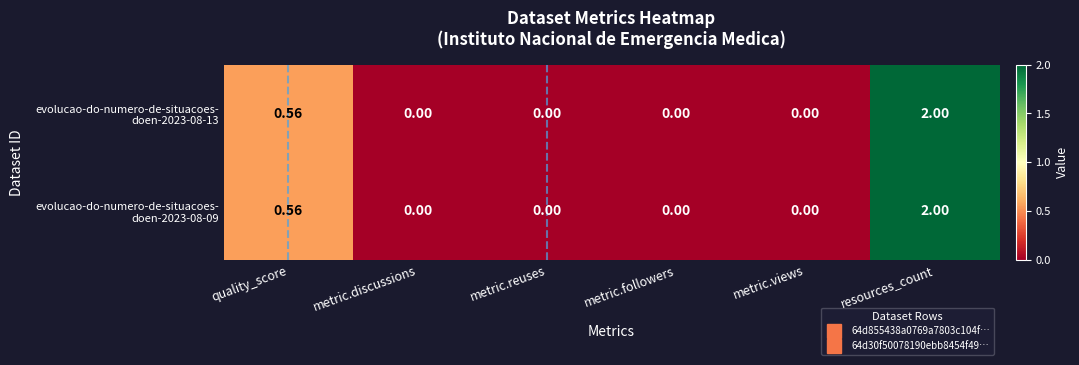

How many categories are shown in the chart?

6